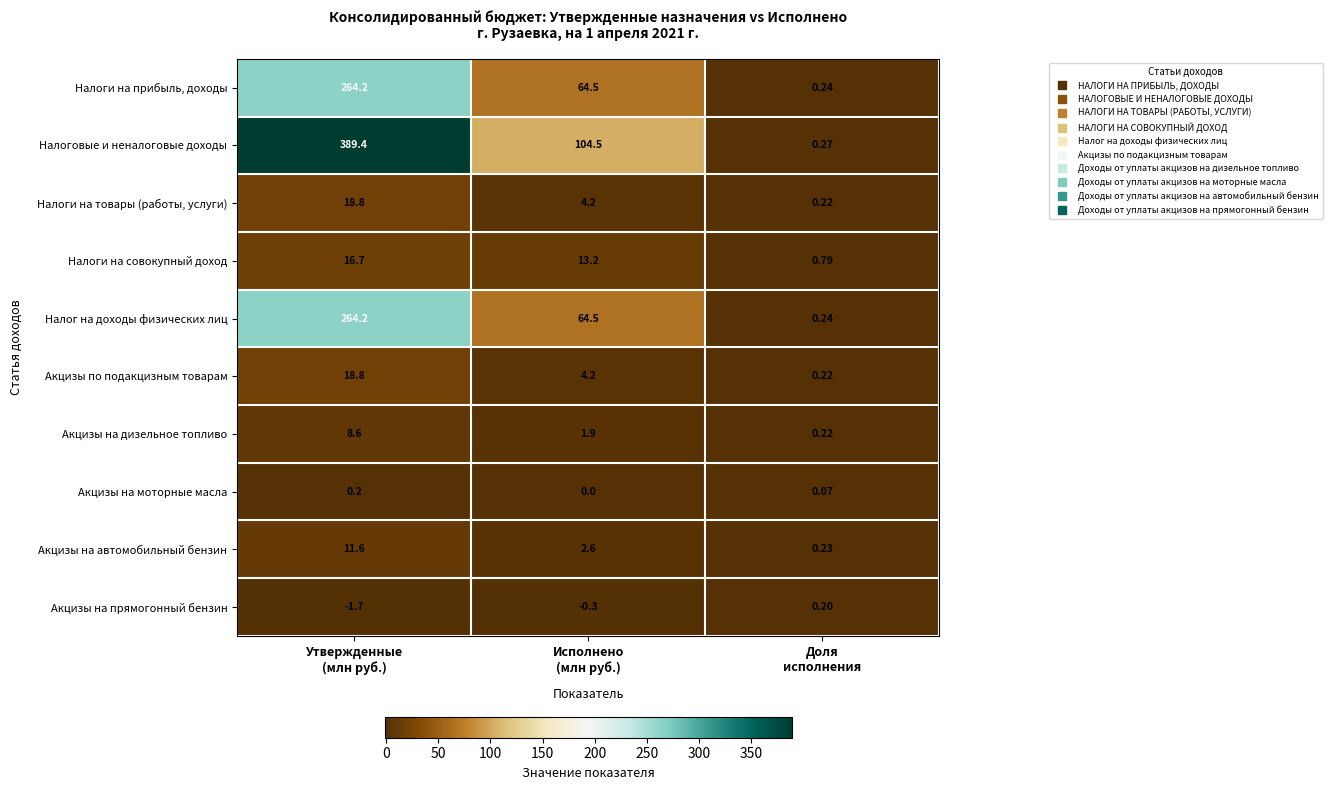

Which label corresponds to the largest value in the chart?

Утвержденные
(млн руб.)